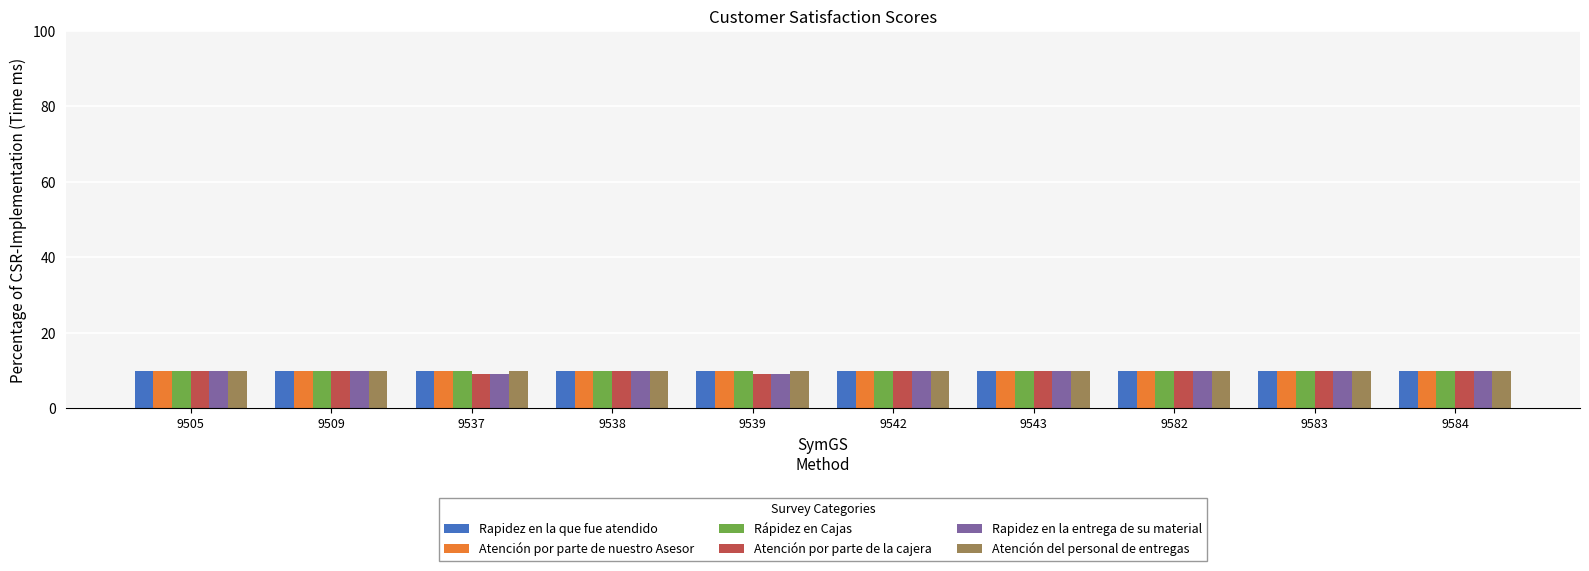

What is the sum of the Atención por parte de la cajera values at 9539 and 9538?

19